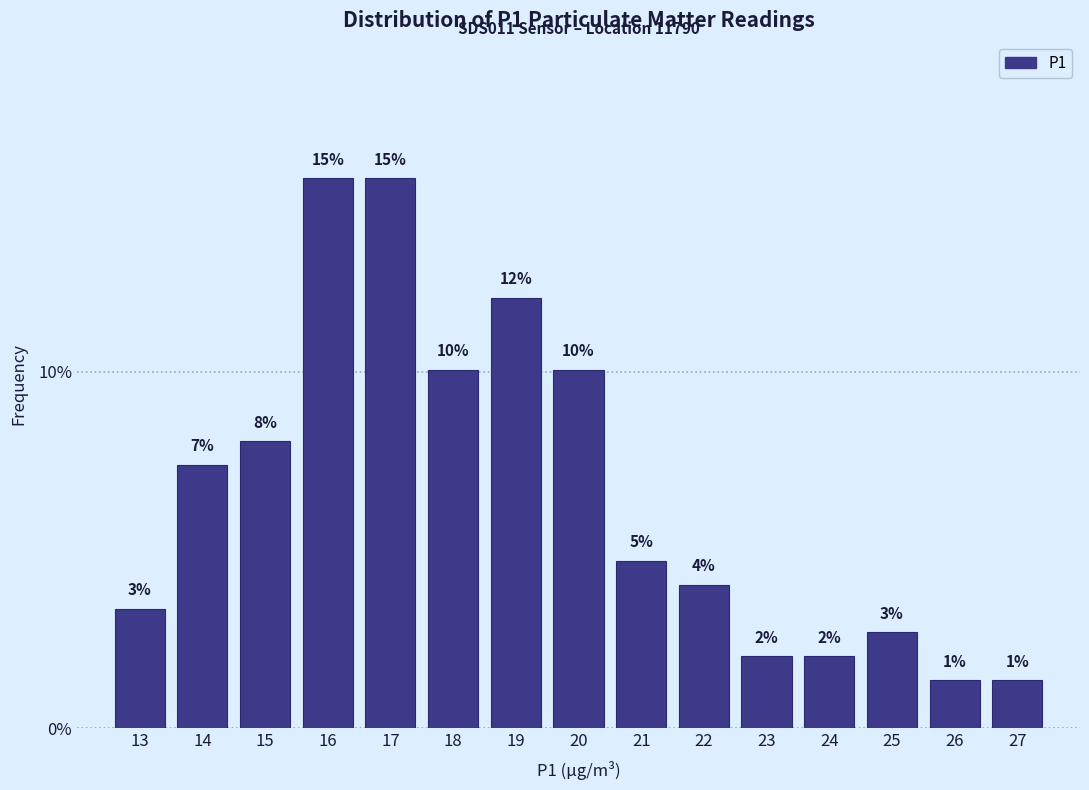

Does the chart contain any negative values?

No